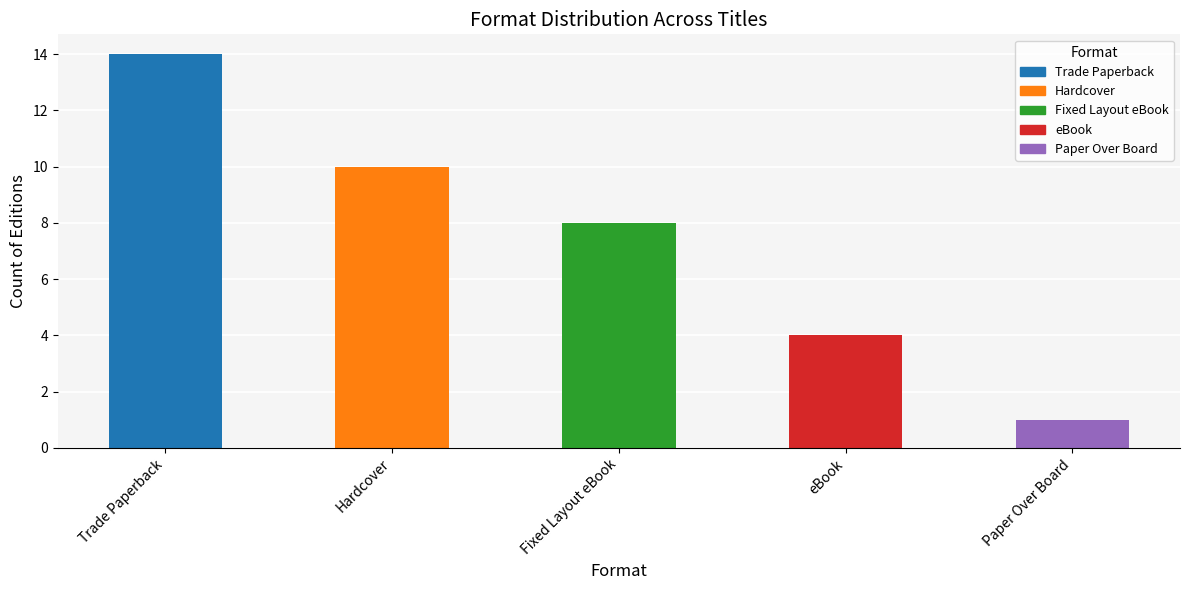

What is the change in value from Trade Paperback to eBook?

-10